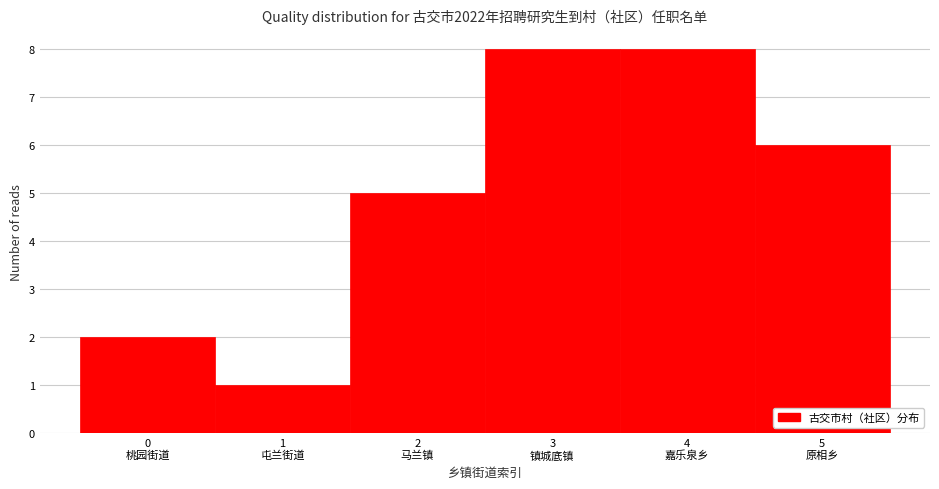

Reading left to right, transcribe all the data shown in this chart.

2	1	5	8	8	6